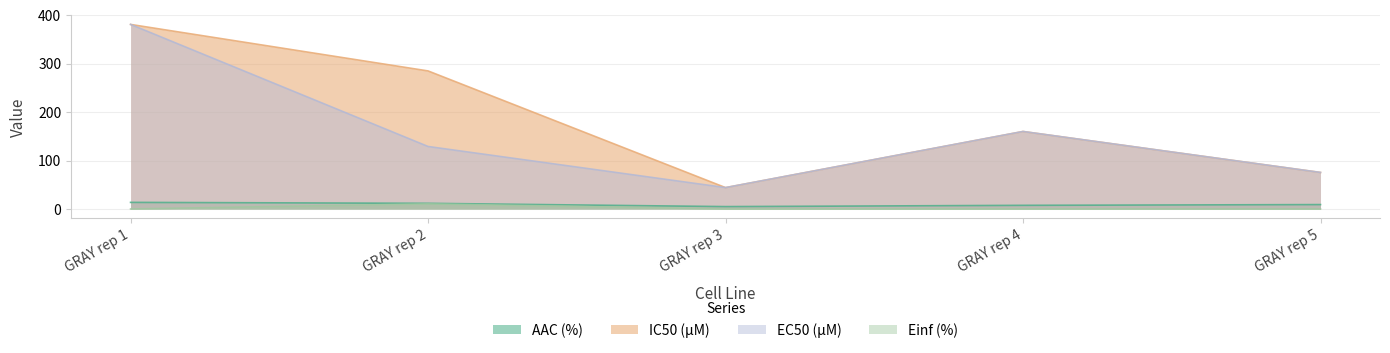

At which category is the sum across all series the highest?

GRAY rep 1